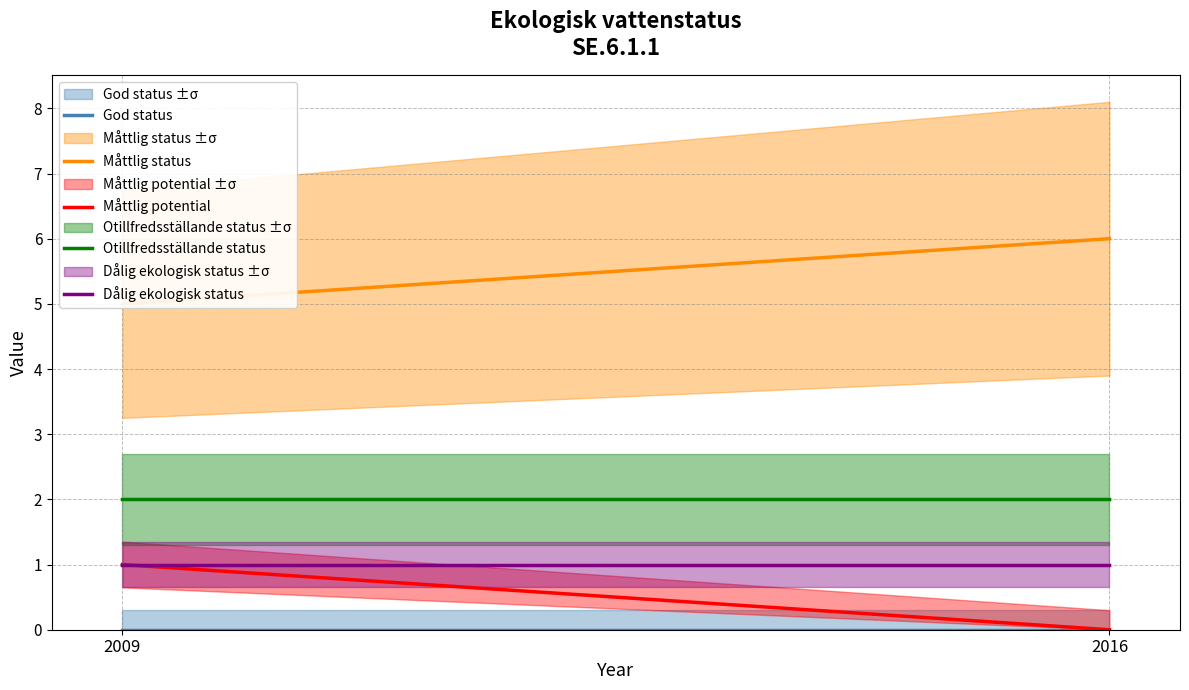

Which series has the largest total across all categories?

Måttlig status